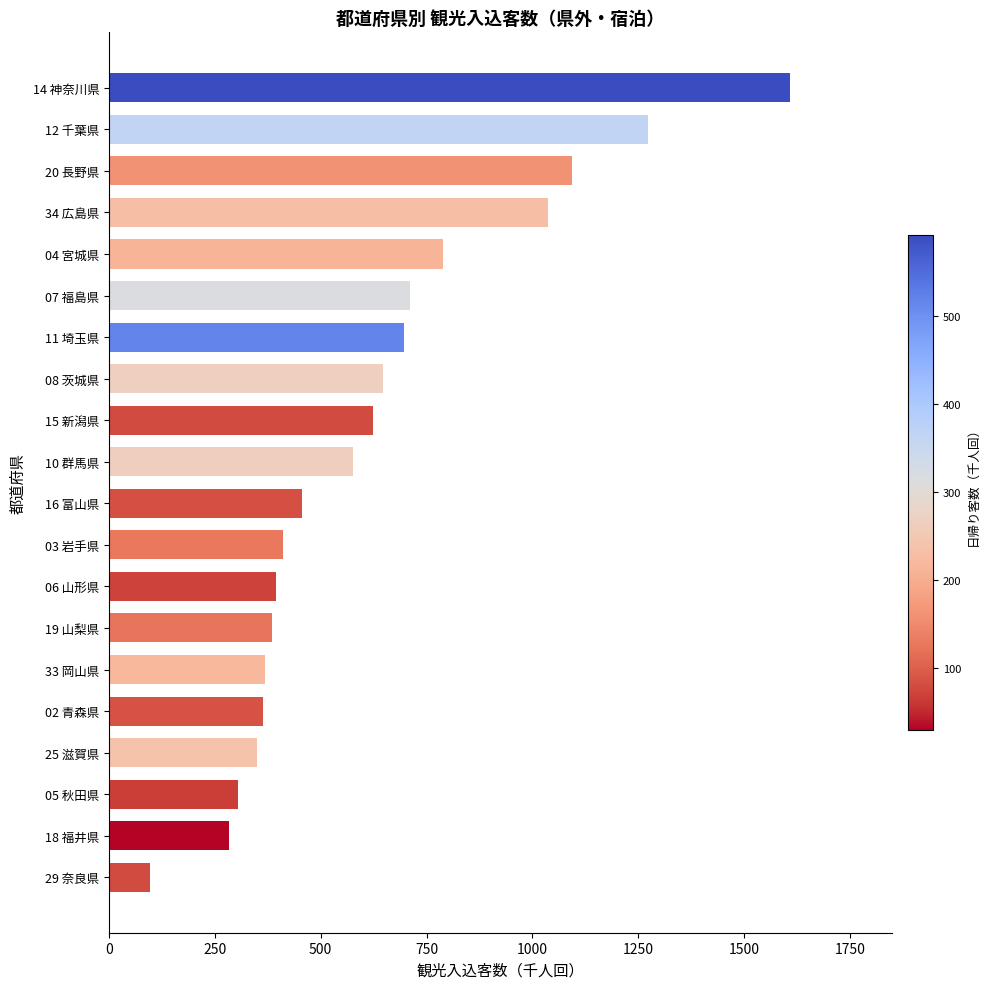

What is the average value?

623.5